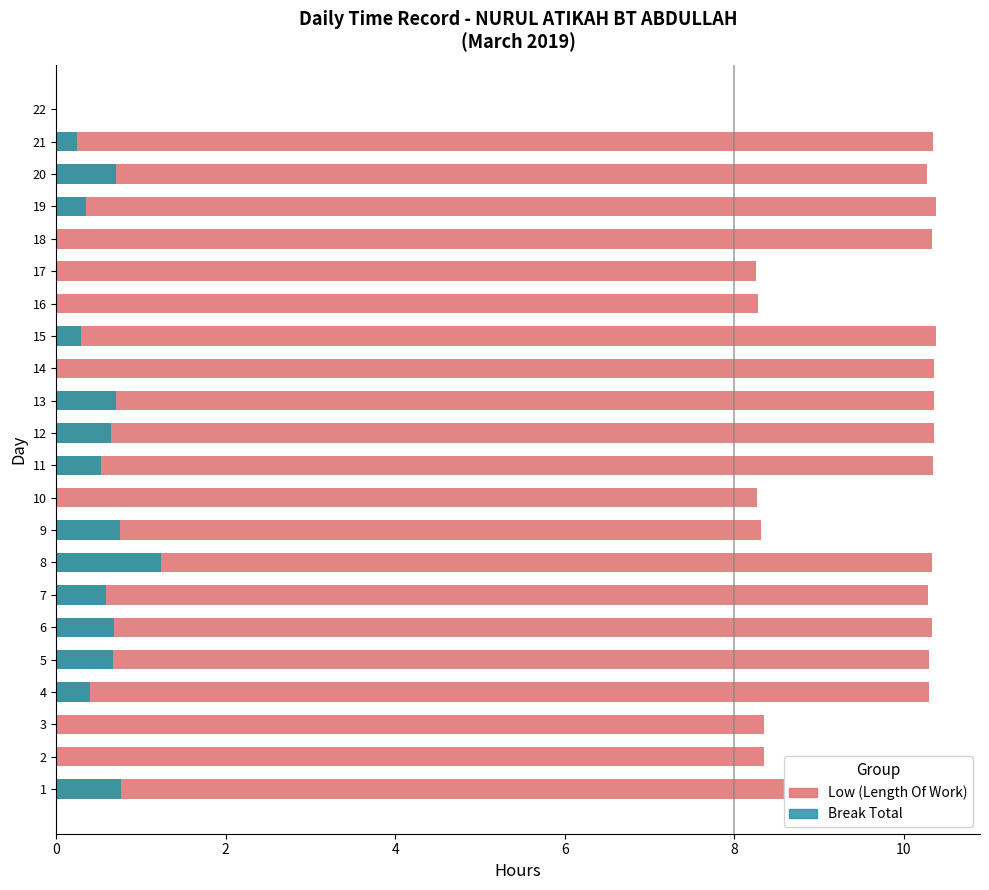

What are all the series names shown in the legend?

Low (Length Of Work), Break Total